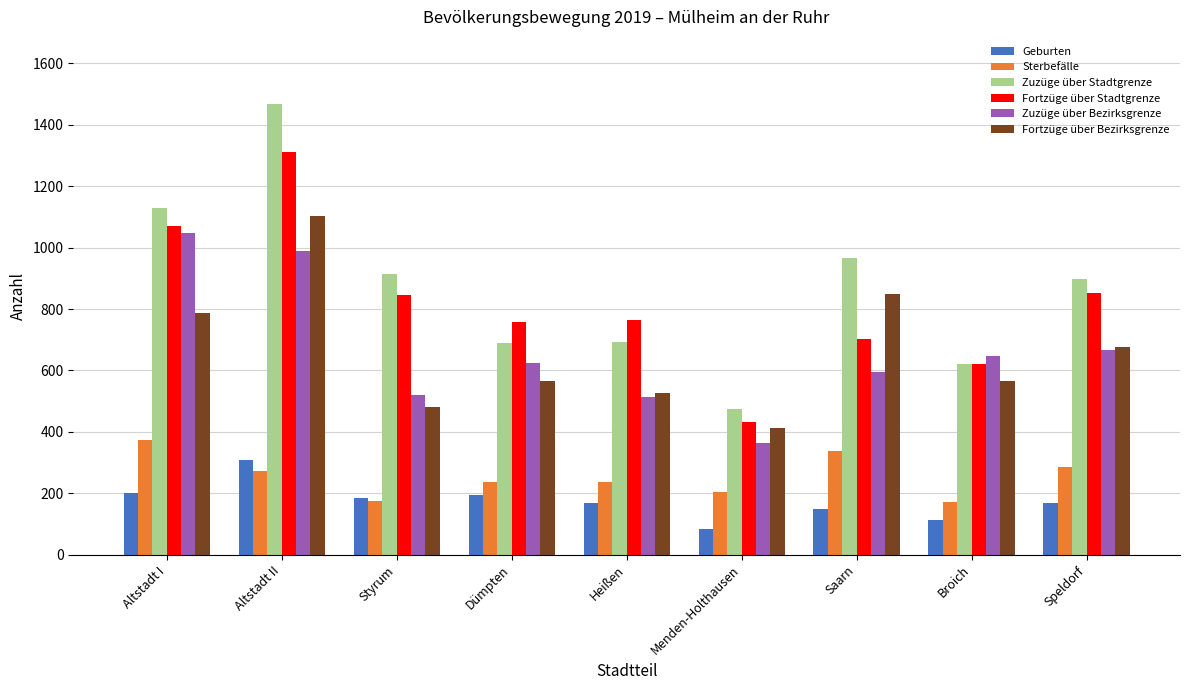

How many bars are there in total?

54